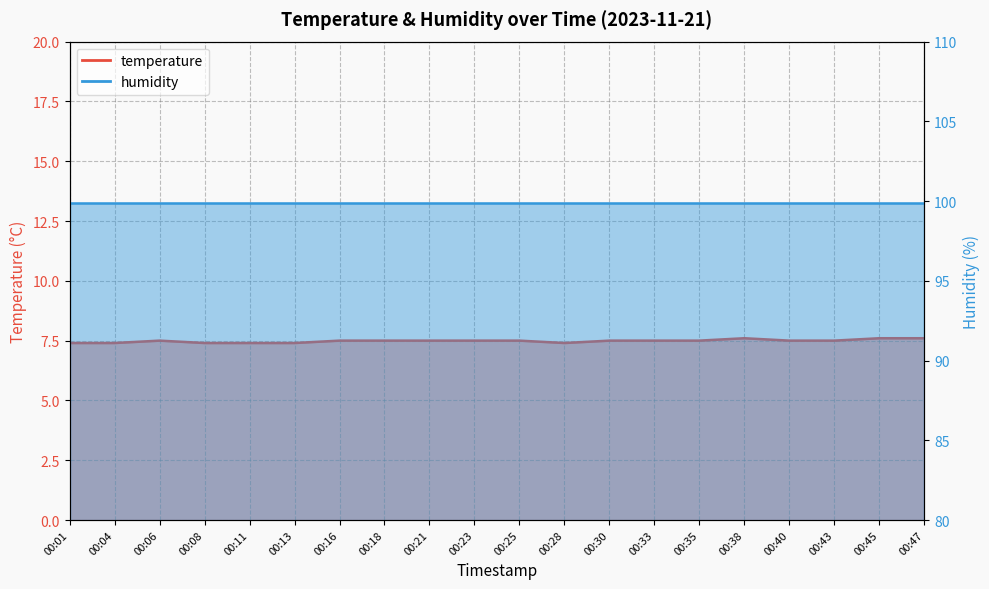

Does the chart have visible grid lines?

Yes